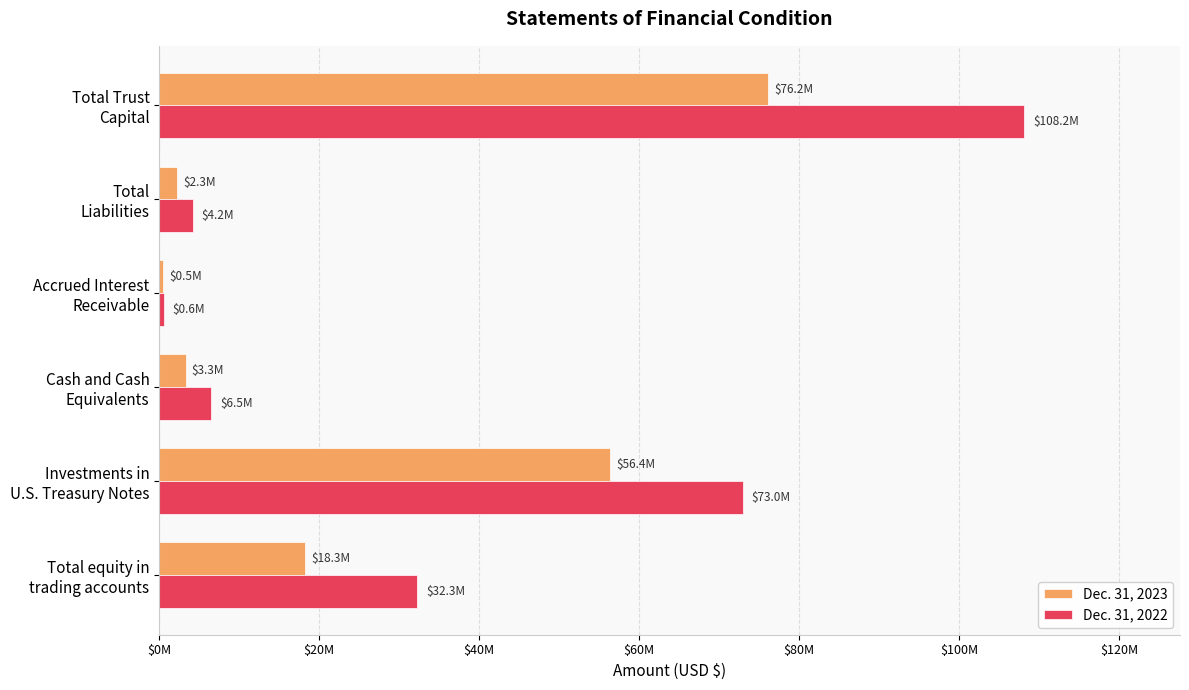

What are all the series names shown in the legend?

Dec. 31, 2023, Dec. 31, 2022